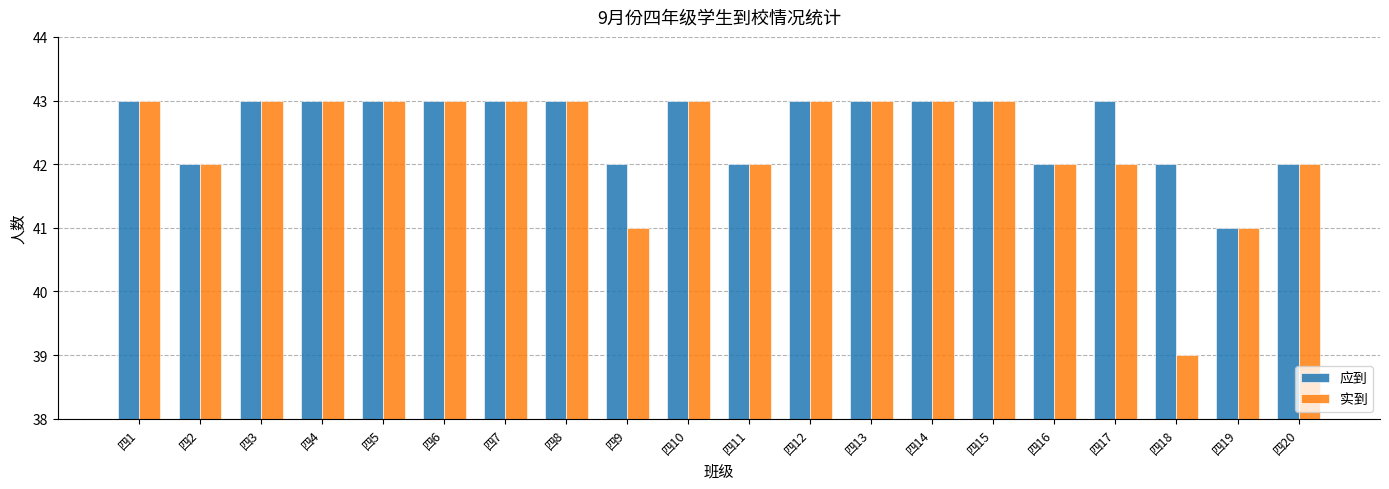

True or false: 实到 has a value of 41 at 四19.

True